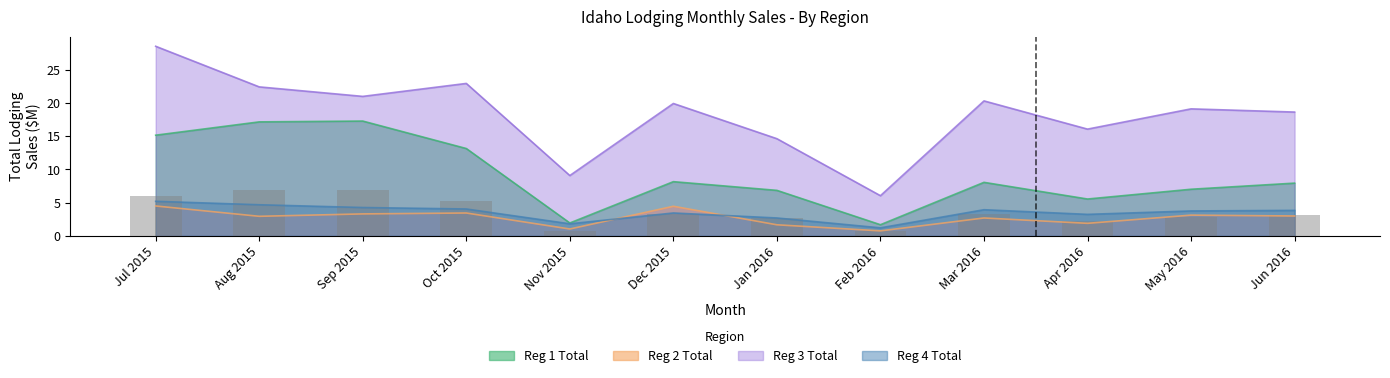

Reading right to left, extract all data points from this chart.

Reg 1 Total: Jun 2016=7.9	May 2016=7.0	Apr 2016=5.5	Mar 2016=8.1	Feb 2016=1.7	Jan 2016=6.9	Dec 2015=8.2	Nov 2015=1.9	Oct 2015=13.1	Sep 2015=17.3	Aug 2015=17.2	Jul 2015=15.2
Reg 2 Total: Jun 2016=3.0	May 2016=3.1	Apr 2016=1.9	Mar 2016=2.7	Feb 2016=0.8	Jan 2016=1.7	Dec 2015=4.5	Nov 2015=1.0	Oct 2015=3.4	Sep 2015=3.3	Aug 2015=2.9	Jul 2015=4.5
Reg 3 Total: Jun 2016=18.6	May 2016=19.1	Apr 2016=16.1	Mar 2016=20.3	Feb 2016=6.0	Jan 2016=14.6	Dec 2015=19.9	Nov 2015=9.1	Oct 2015=22.9	Sep 2015=21.0	Aug 2015=22.4	Jul 2015=28.5
Reg 4 Total: Jun 2016=3.8	May 2016=3.8	Apr 2016=3.2	Mar 2016=3.9	Feb 2016=1.2	Jan 2016=2.7	Dec 2015=3.4	Nov 2015=1.8	Oct 2015=4.0	Sep 2015=4.3	Aug 2015=4.7	Jul 2015=5.2